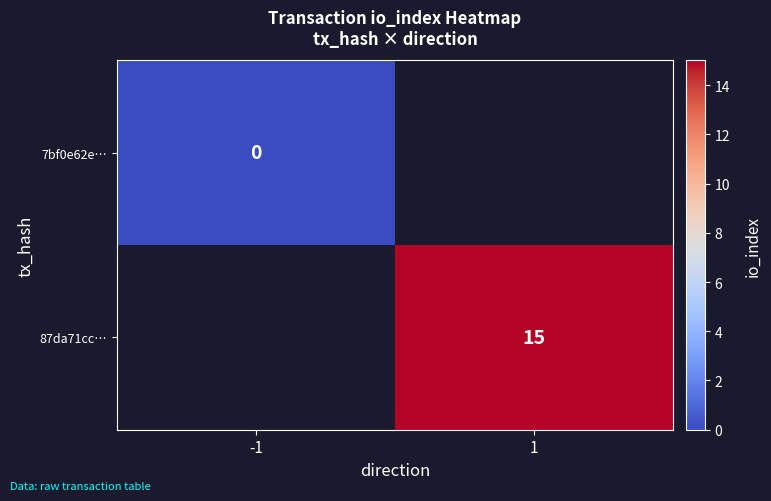

How many data points does each series have?

2